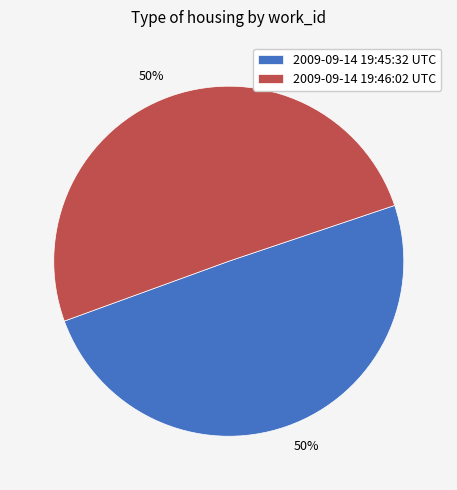

Approximately how many times larger is the value at 2009-09-14 19:45:32 UTC compared to 2009-09-14 19:46:02 UTC?

1.0